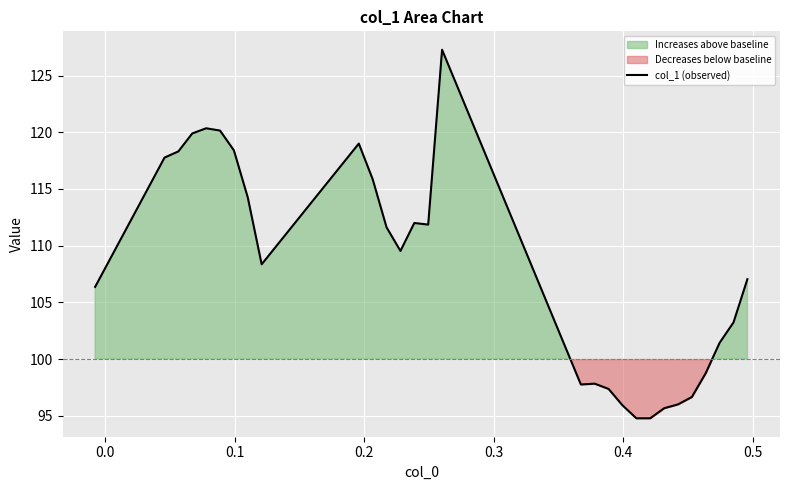

What is the minimum value for col_1 (observed)?

94.8